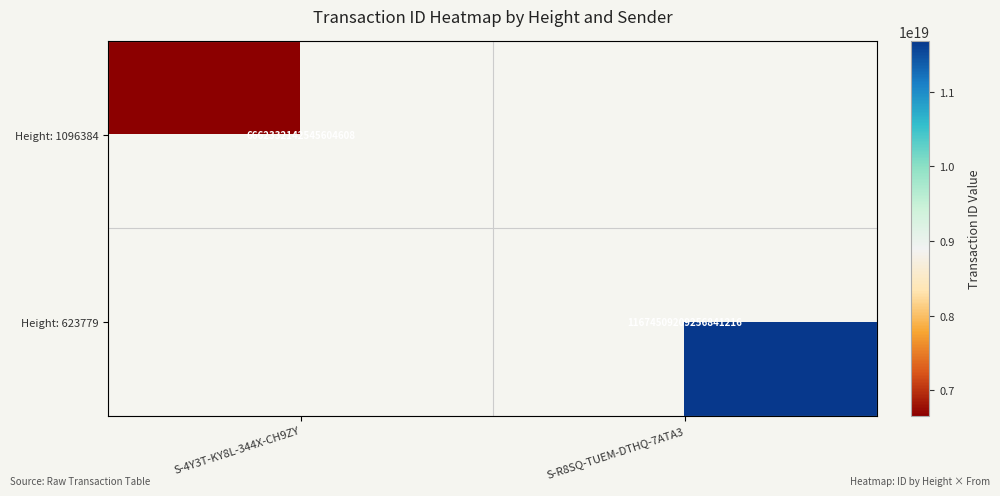

The value of Height: 1096384 at S-4Y3T-KY8L-344X-CH9ZY is 10395048239421206528. True or false?

False